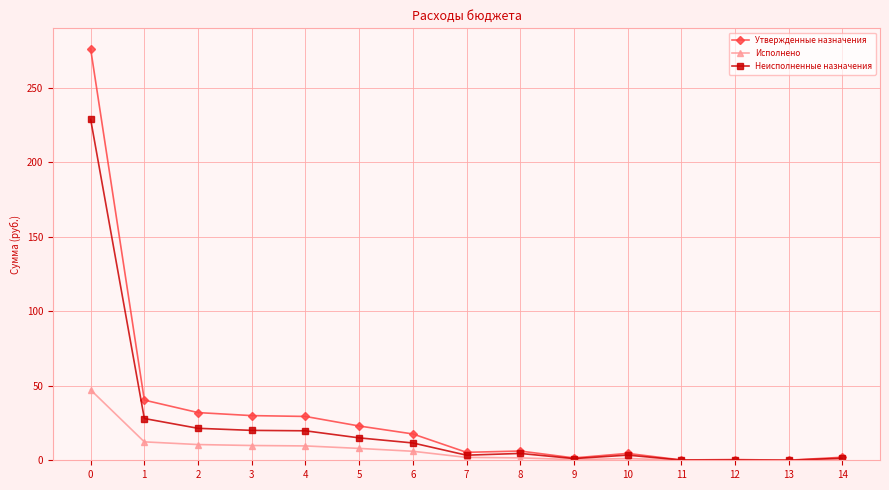

Rank the series by their maximum value, from lowest to highest.

Исполнено, Неисполненные назначения, Утвержденные назначения